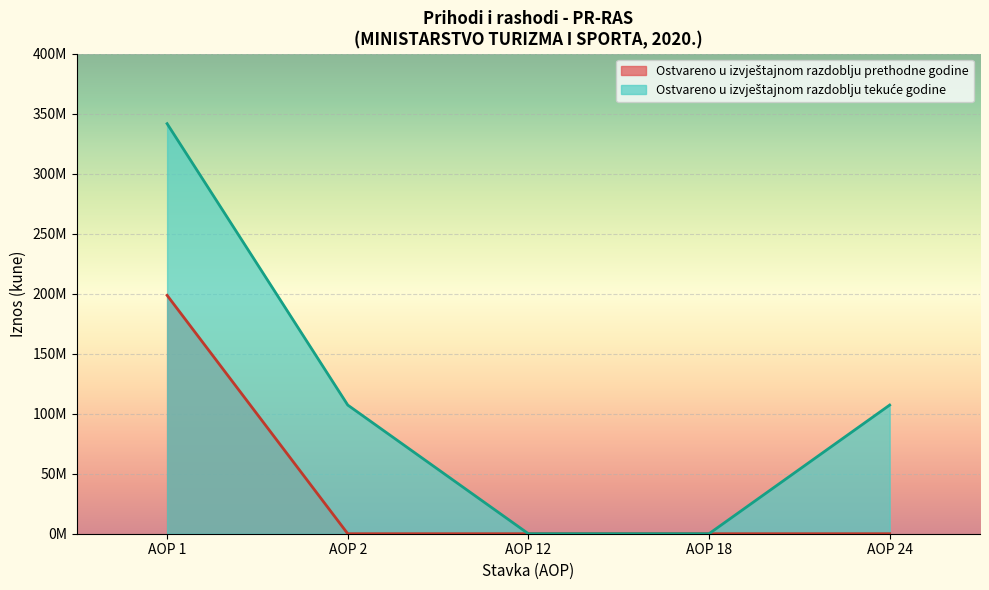

What is the difference between the second highest and second lowest values in the Ostvareno u izvještajnom razdoblju tekuće godine series?

107176881